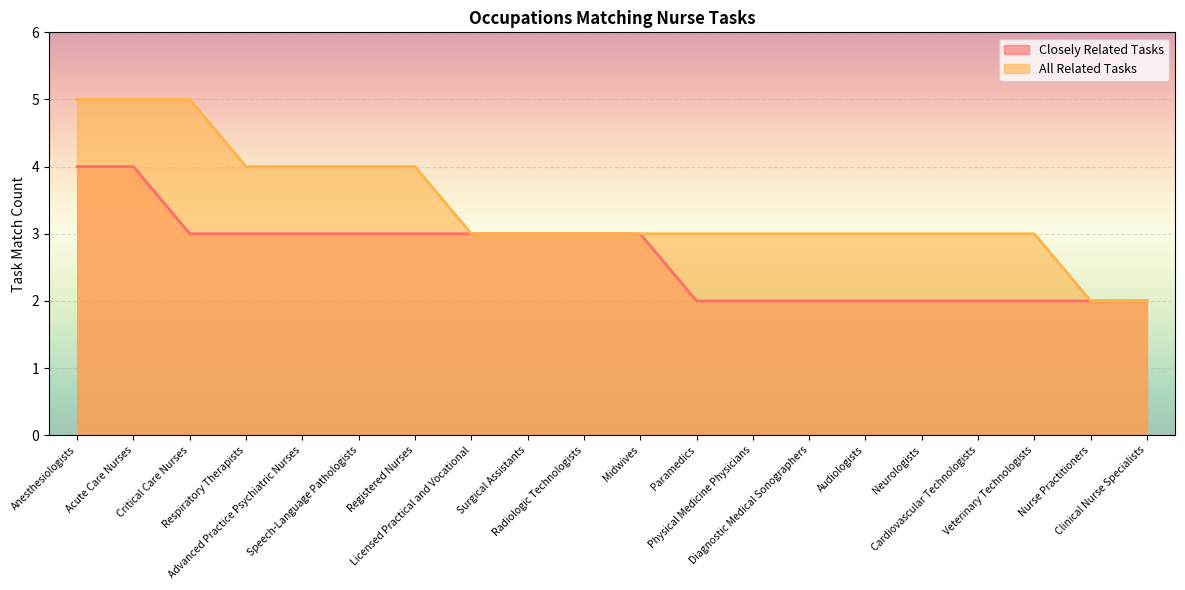

True or false: All Related Tasks has a value of 4 at Registered Nurses.

True